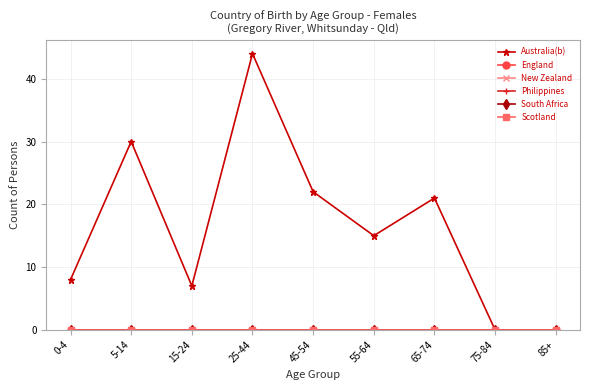

Between 55-64 and 65-74, which is larger?

65-74